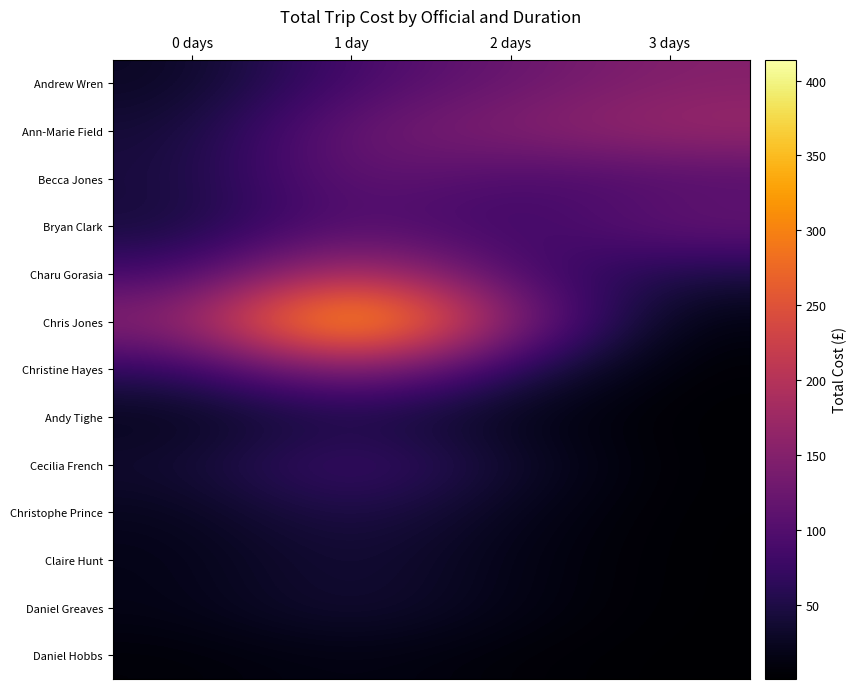

List the series in order of their peak value, lowest first.

Daniel Hobbs, Daniel Greaves, Claire Hunt, Andy Tighe, Christophe Prince, Cecilia French, Bryan Clark, Becca Jones, Andrew Wren, Christine Hayes, Ann-Marie Field, Charu Gorasia, Chris Jones